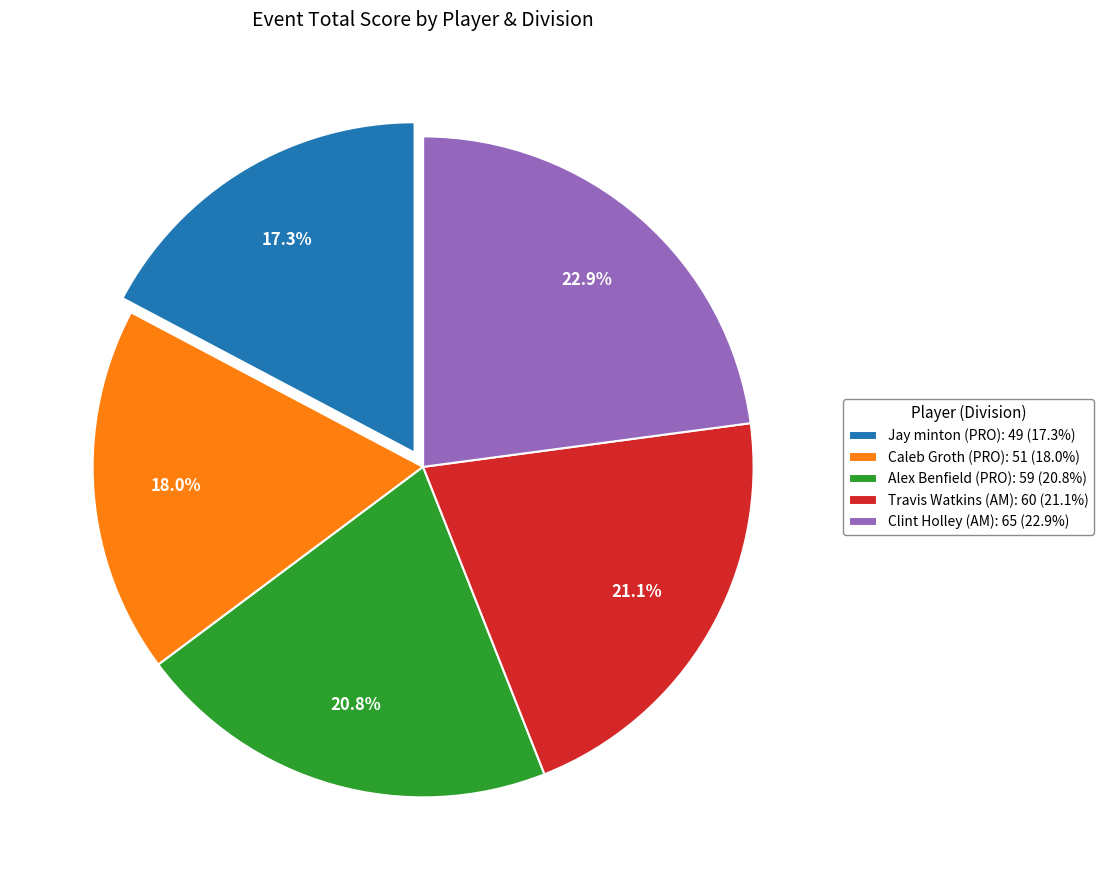

How many segments does this pie chart have?

5